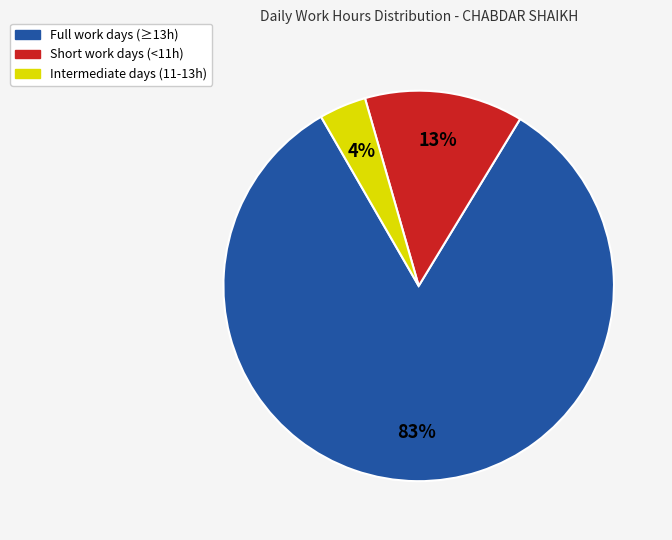

Does any single category account for the majority?

Yes